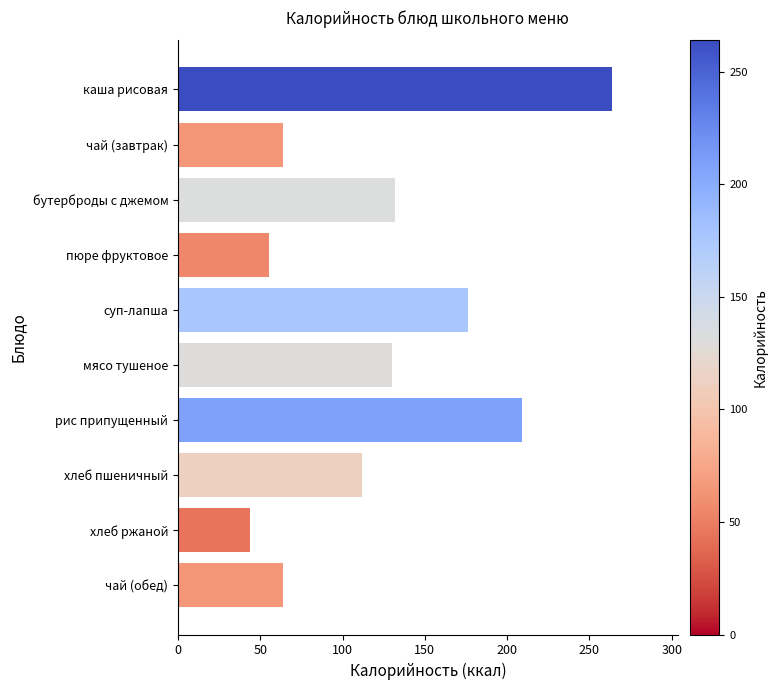

How many distinct data groups are displayed?

1